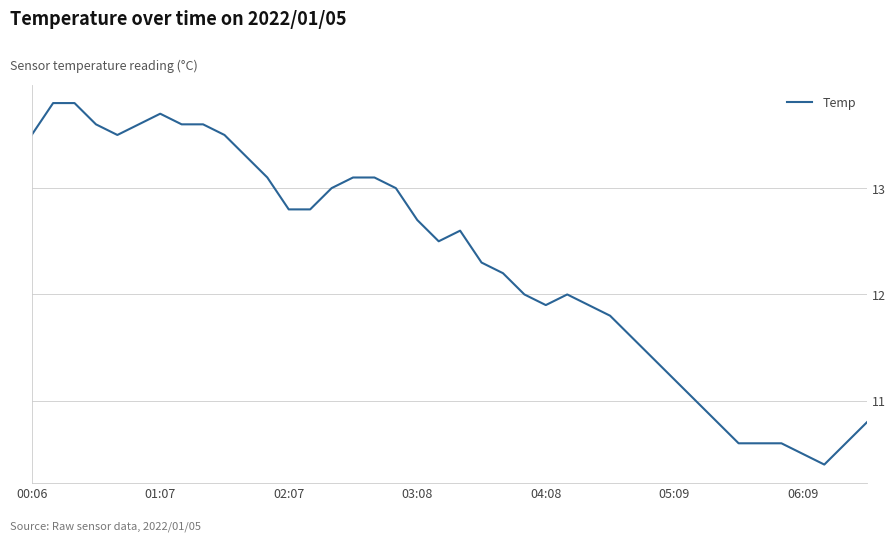

What is the maximum value shown in the chart?

13.8